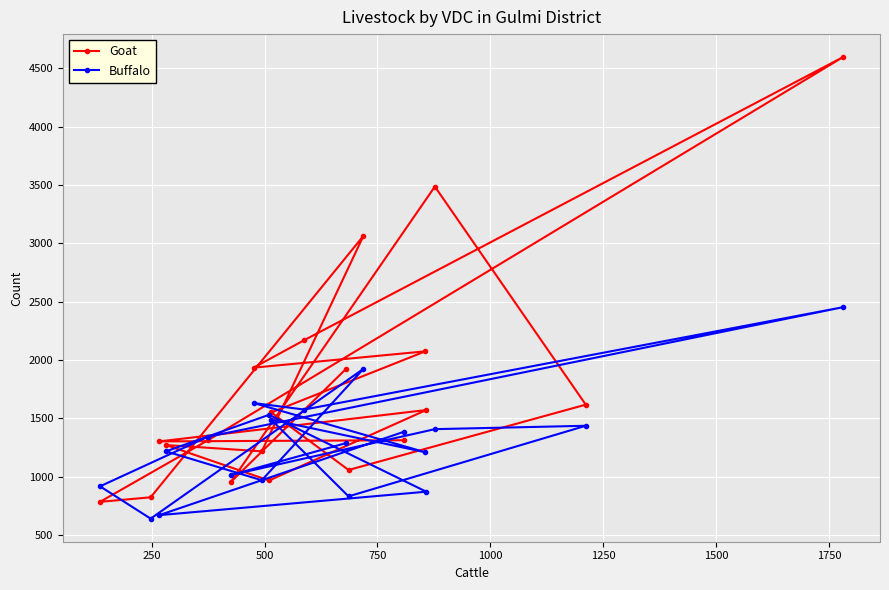

Rank the series by their average value, from lowest to highest.

Buffalo, Goat